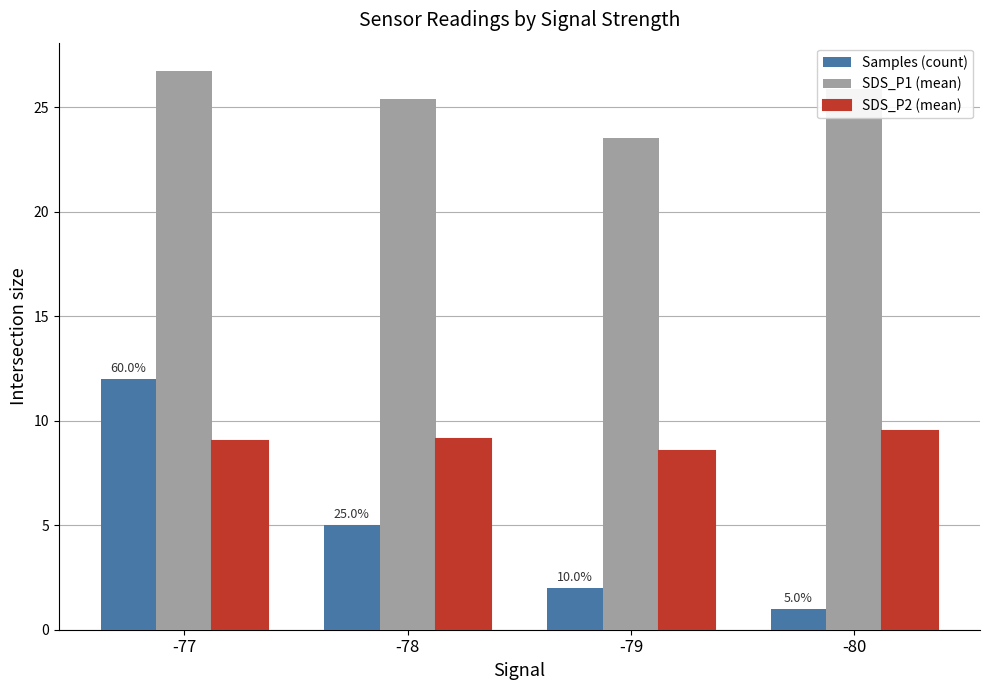

What is the difference between the maximum and minimum values in the SDS_P2 (mean) series?

1.0